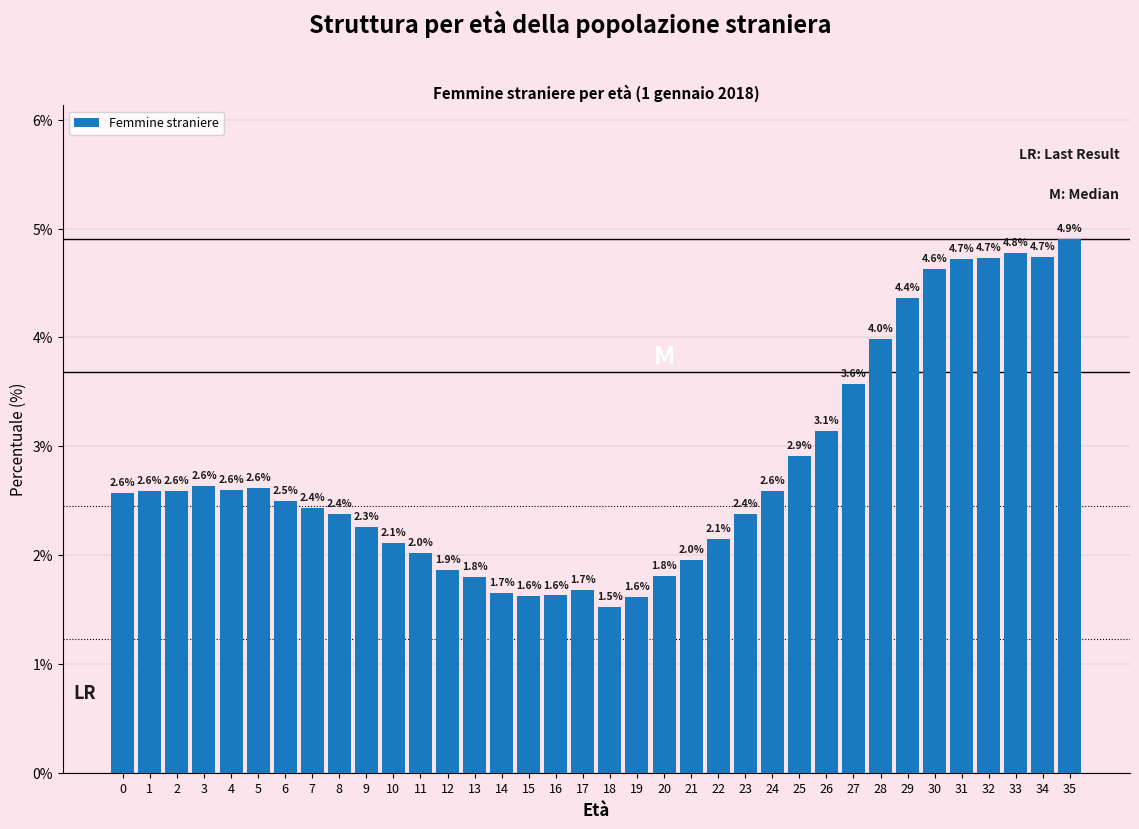

Reading left to right, list all the values displayed in this chart.

2.6	2.6	2.6	2.6	2.6	2.6	2.5	2.4	2.4	2.3	2.1	2.0	1.9	1.8	1.7	1.6	1.6	1.7	1.5	1.6	1.8	2.0	2.1	2.4	2.6	2.9	3.1	3.6	4.0	4.4	4.6	4.7	4.7	4.8	4.7	4.9